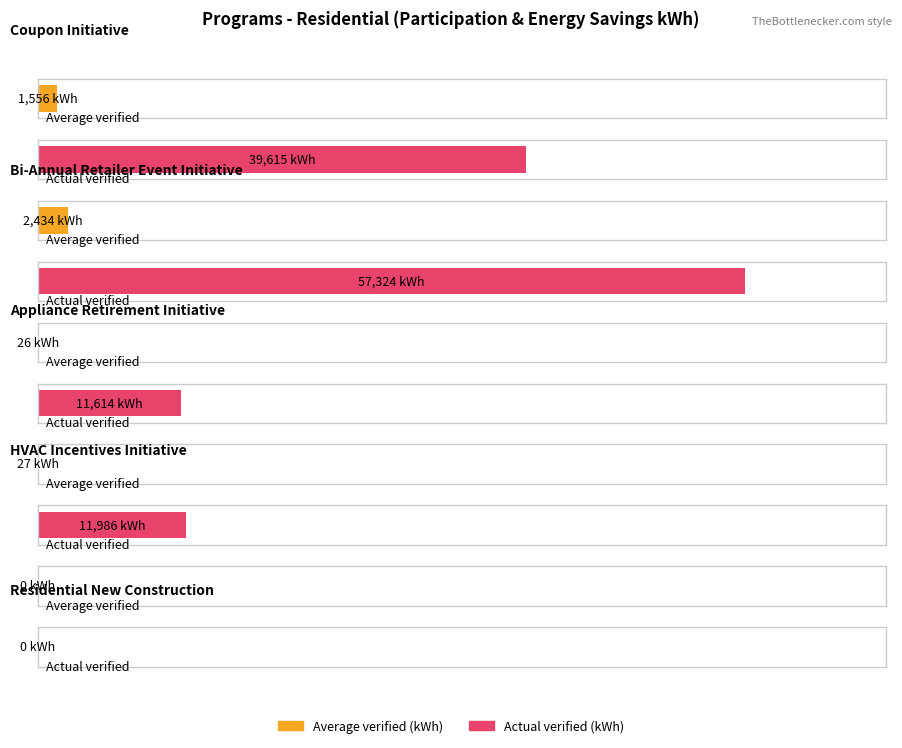

Count the number of categories in the chart.

5